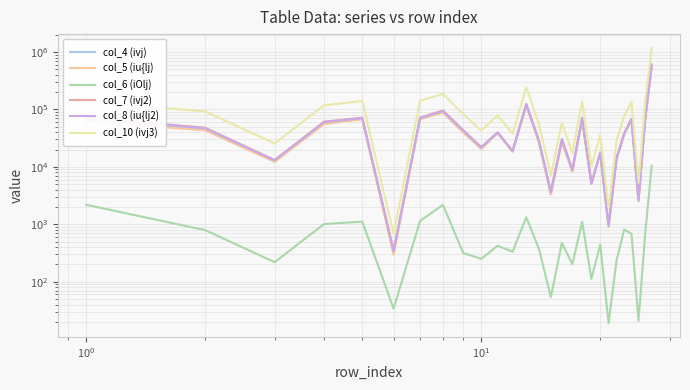

Is the value of col_10 (ivj3) at 19 greater than the value of col_7 (ivj2) at 20?

Yes